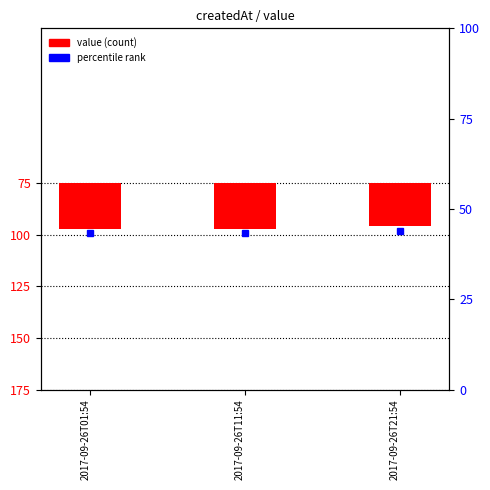

List the labels in order of value, largest first.

2017-09-26T01:54, 2017-09-26T11:54, 2017-09-26T21:54